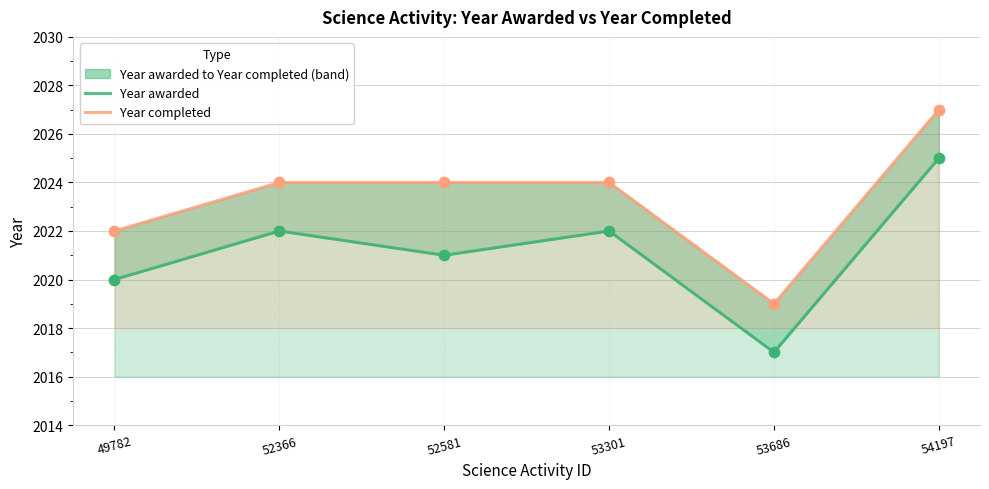

At which category is the sum across all series the highest?

54197